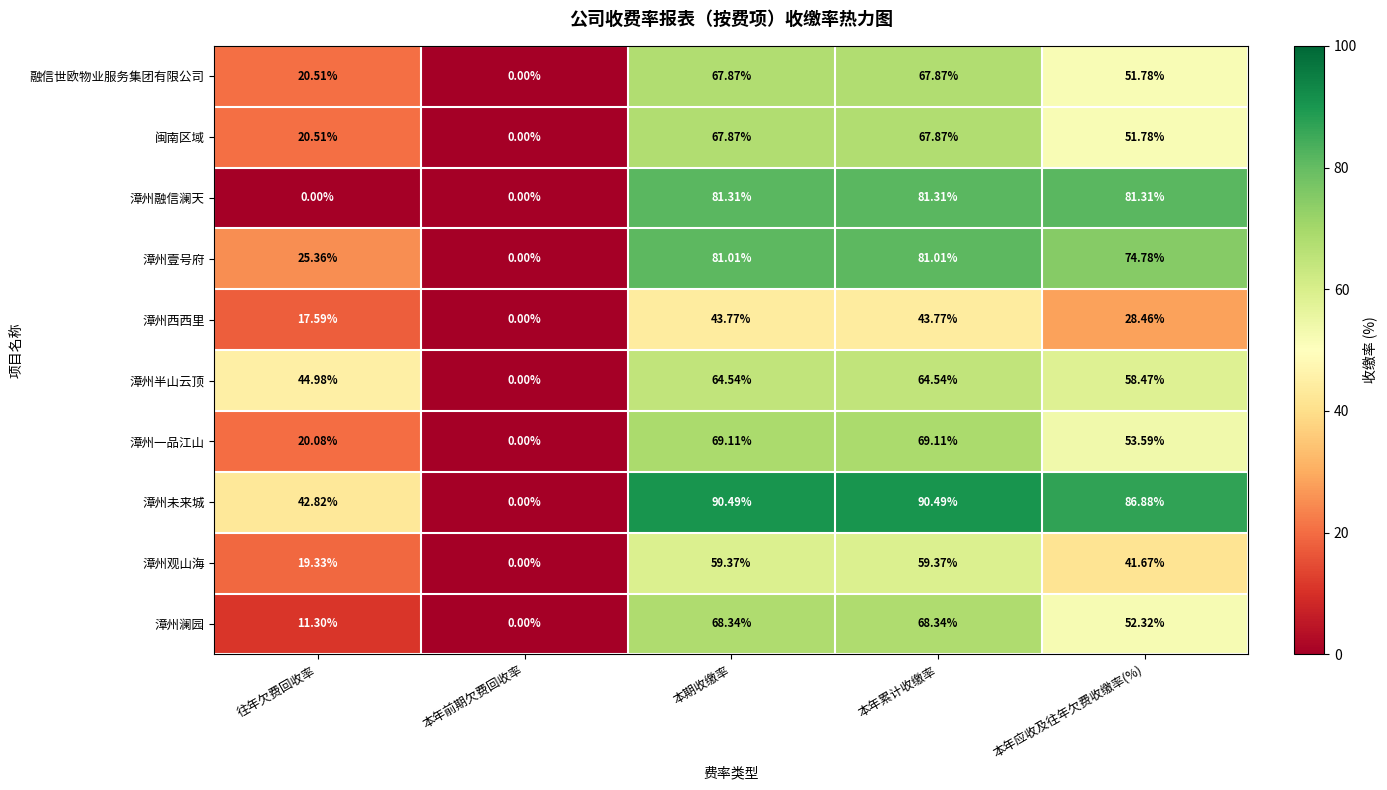

How many data points does each series have?

5